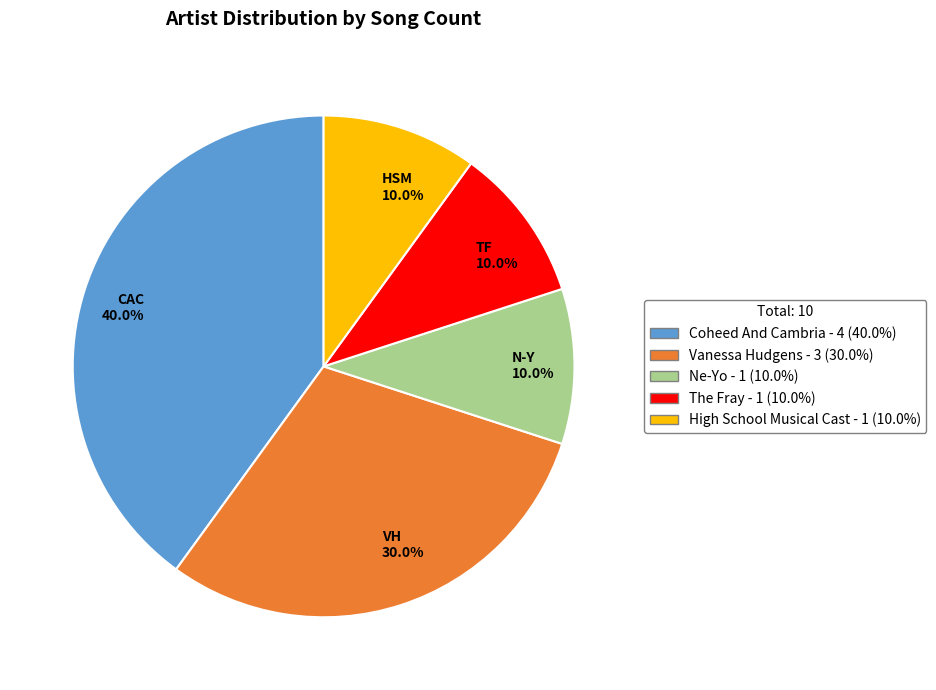

Approximately how many times larger is the value at High School Musical Cast compared to The Fray?

1.0